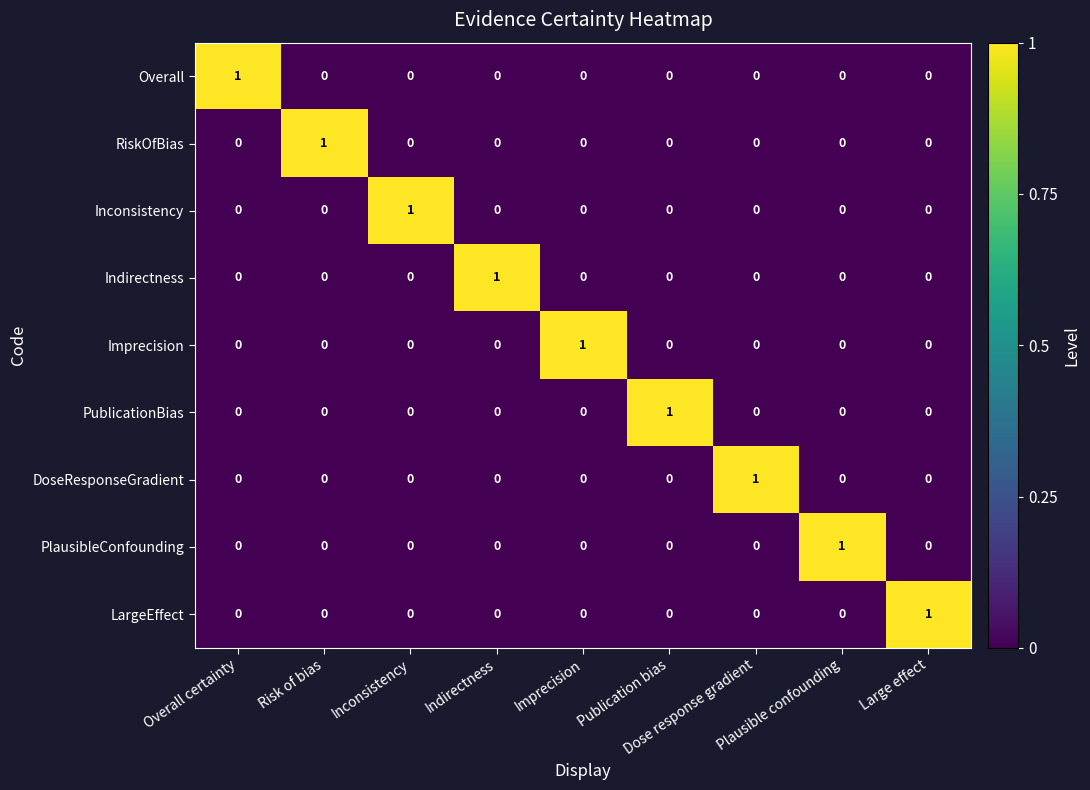

At how many categories does at least one series exceed 0?

9